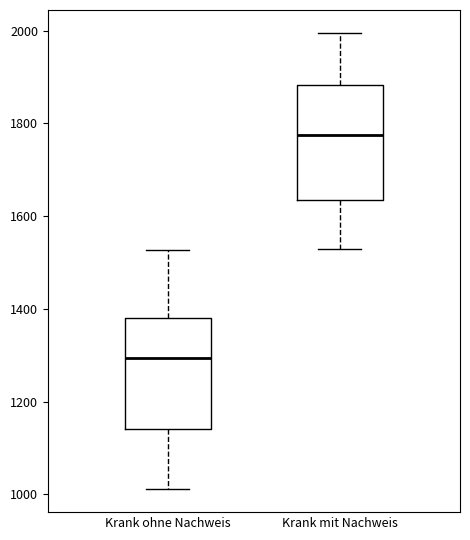

Reading left to right, read every box against the y-axis: the position of its median line, the range the box covers, and the ends of its whiskers. The values are not printed on the chart, so give them approximately, as read against the axis.

Krank ohne Nachweis: median 1300, box 1140 to 1380, whiskers 1020 to 1520
Krank mit Nachweis: median 1780, box 1640 to 1880, whiskers 1520 to 2000